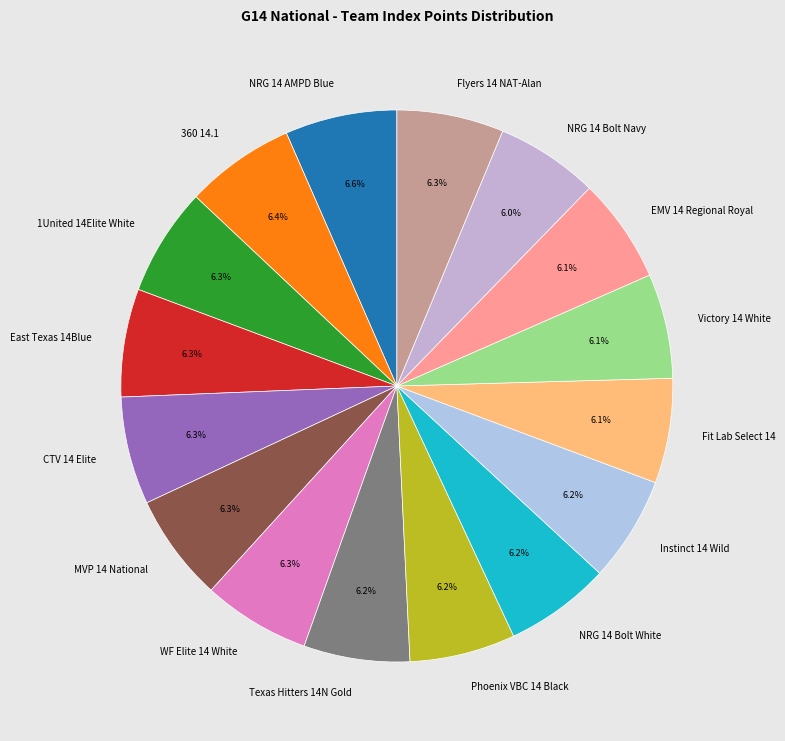

Is it true that Instinct 14 Wild is 1% of the pie?

False